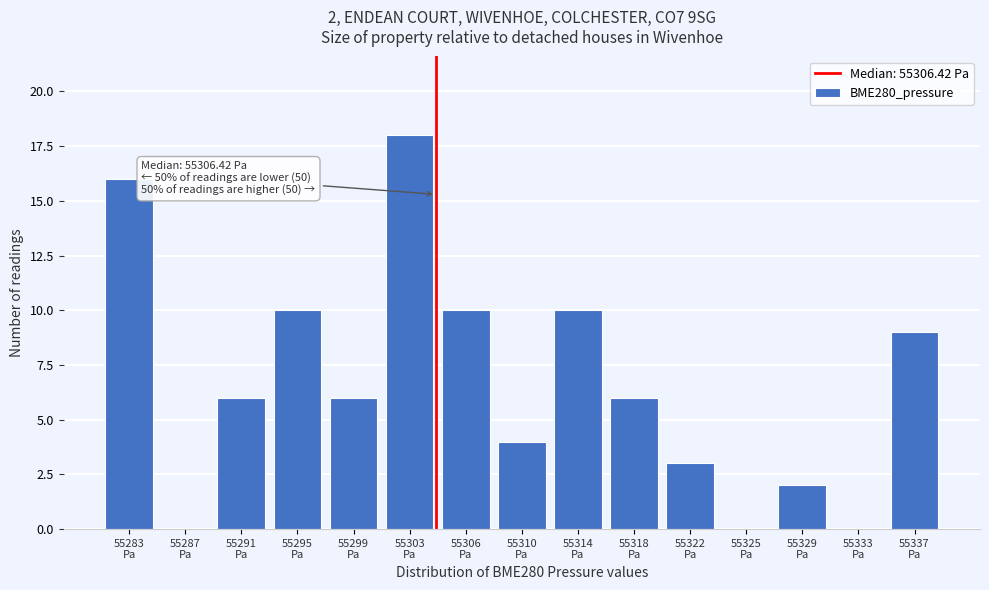

What is the greatest value displayed?

18